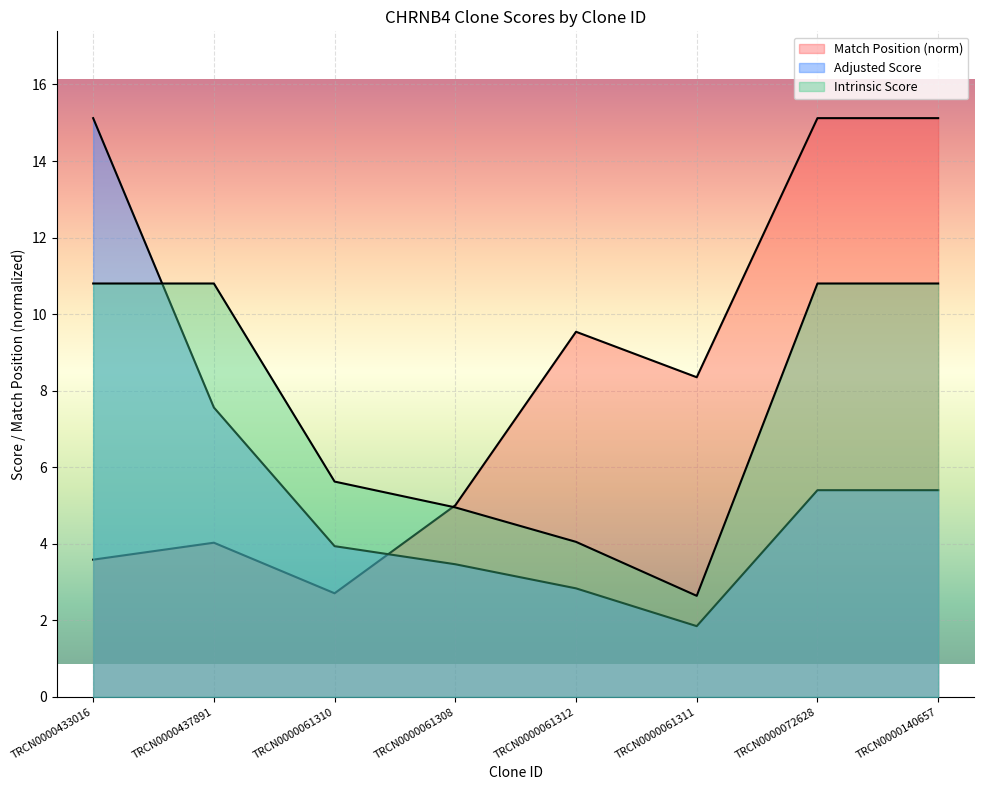

What are all the series names shown in the legend?

Match Position, Adjusted Score, Intrinsic Score